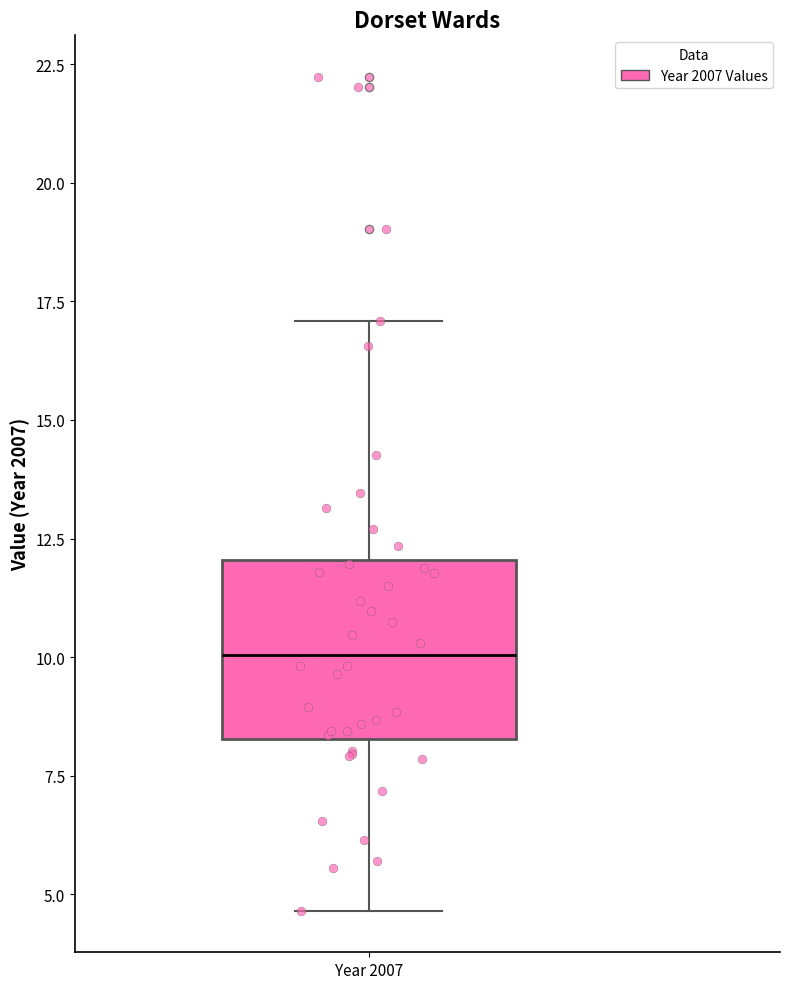

Read this box plot against the y-axis: the position of the median line, the range covered by the box, and the ends of both whiskers. The values are not printed on the chart, so give them approximately, as read against the axis.

median 10.0, box 8.5 to 12.0, whiskers 4.5 to 17.0